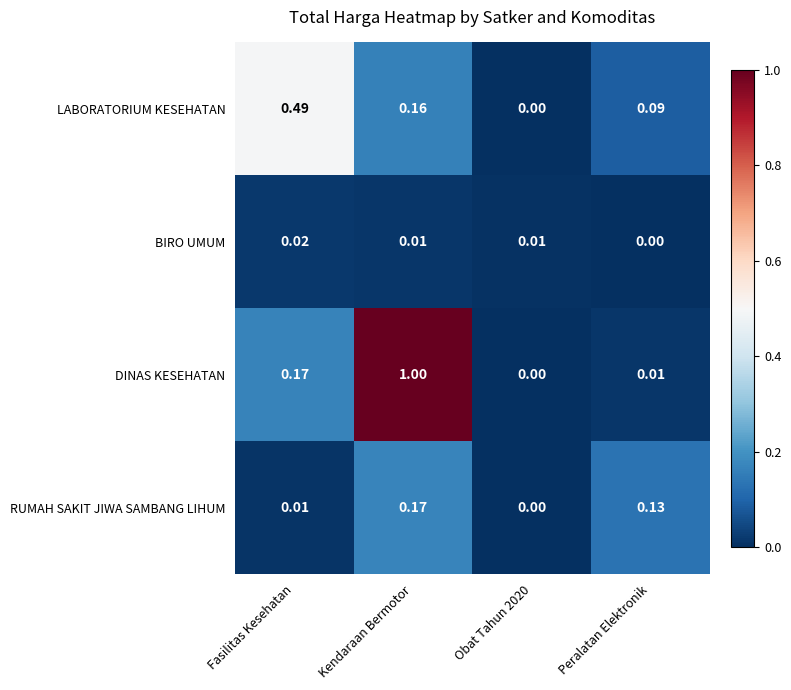

How many categories are shown in the chart?

4